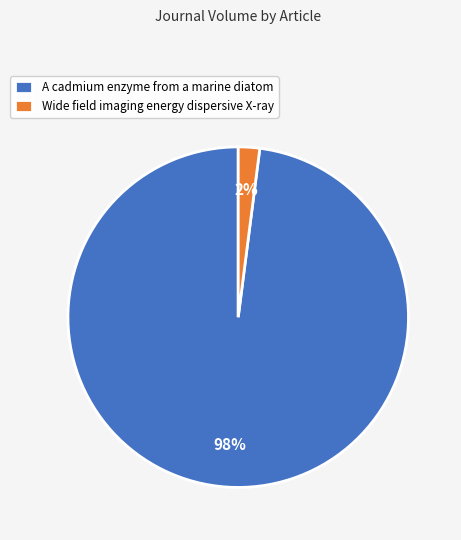

Count the number of slices in the pie.

2